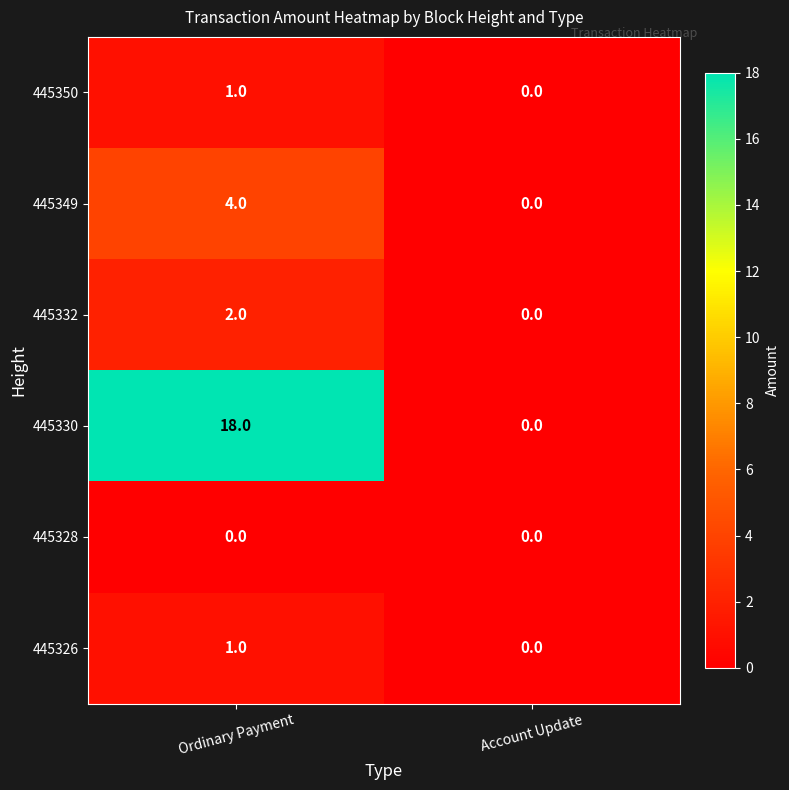

How many series are shown in this chart?

6